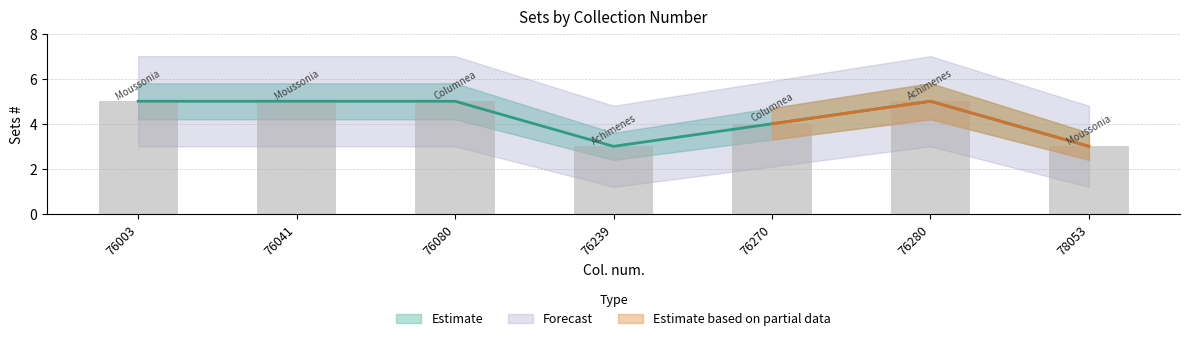

The Sets # series shows 3 at 76041. True or false?

False